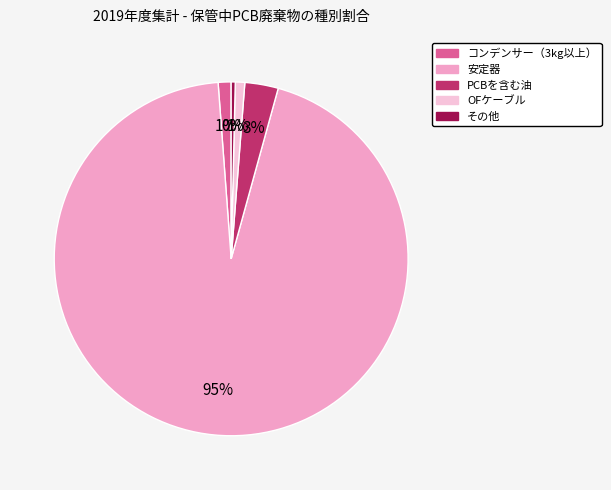

Which slice represents more than half of the pie?

安定器